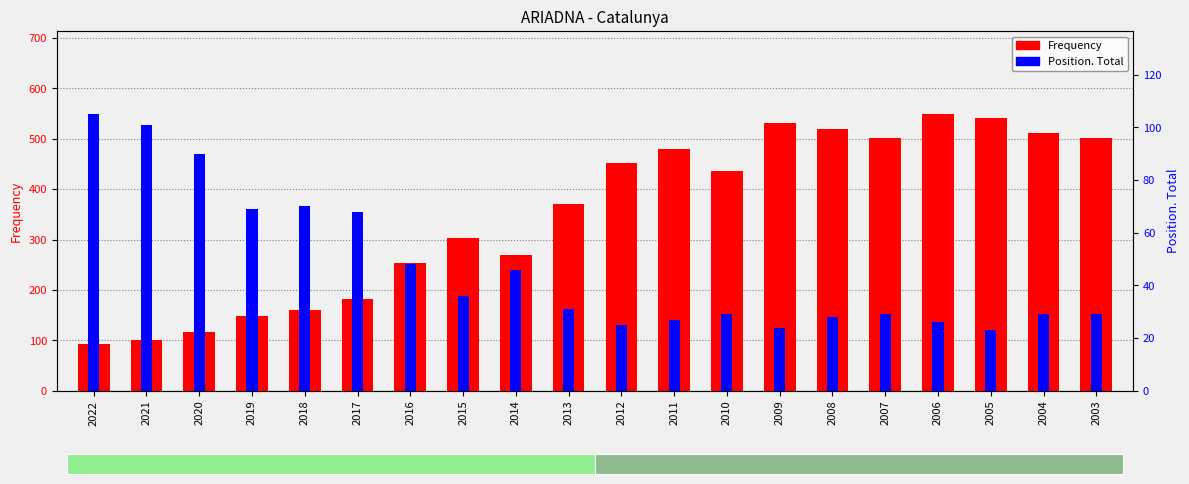

The value of Frequency at 2019 is 149. True or false?

True